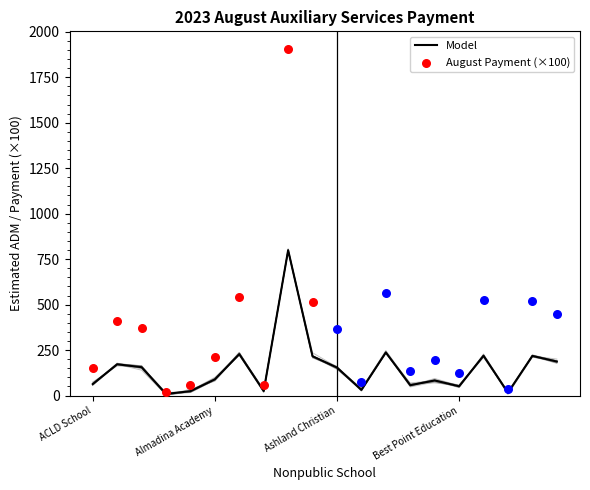

Is it true that Model equals 51 at Best Point Education?

True